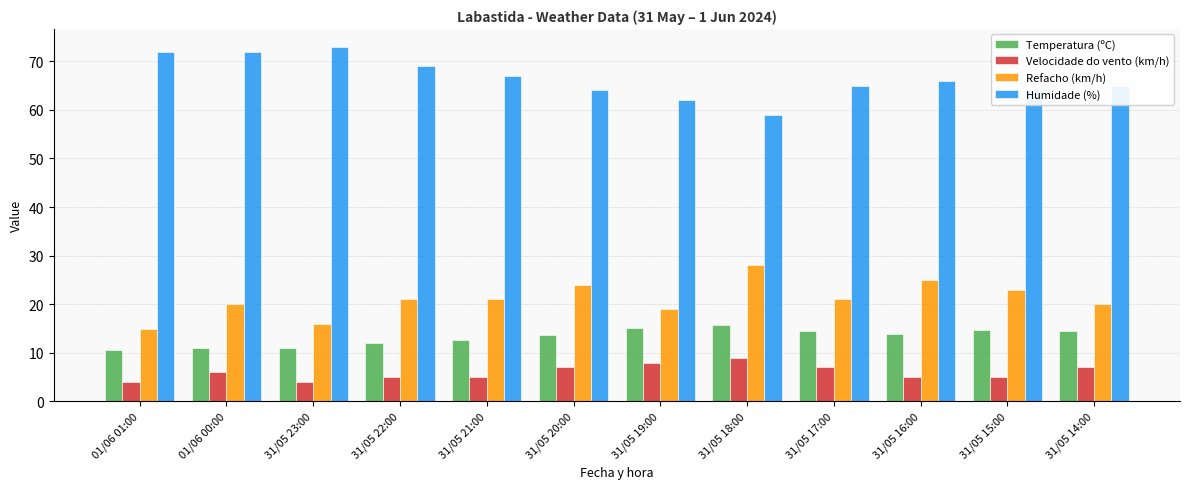

The Temperatura (ºC) series shows 11.0 at 31/05 23:00. True or false?

True